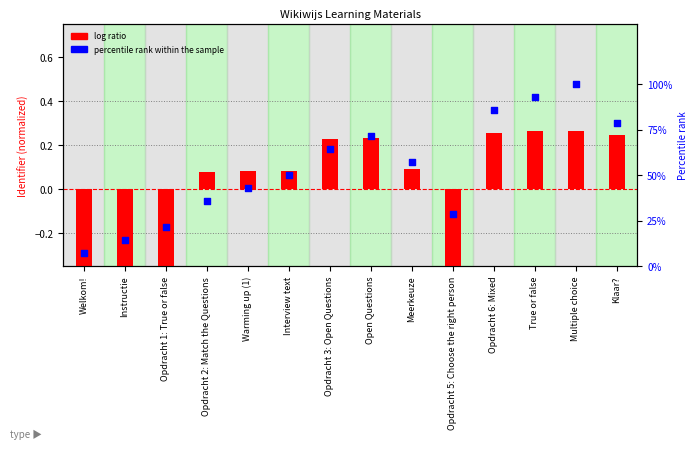

Between Warming up (1) and Open Questions, which is larger?

Open Questions